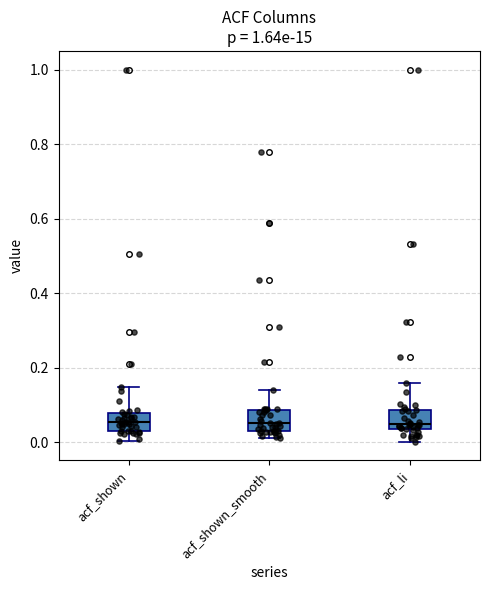

Reading left to right, transcribe this box plot: for each box, give where its median line is, the range the box spans, and where its two whiskers end, as read against the y-axis. The values are not printed on the chart, so give them approximately, as read against the axis.

acf_shown: median 0.06, box 0.02 to 0.08, whiskers 0.00 to 0.14
acf_shown_smooth: median 0.06, box 0.02 to 0.08, whiskers 0.02 (just below the box's lower edge) to 0.14
acf_li: median 0.04 (just above the box's lower edge), box 0.04 to 0.08, whiskers 0.00 to 0.16